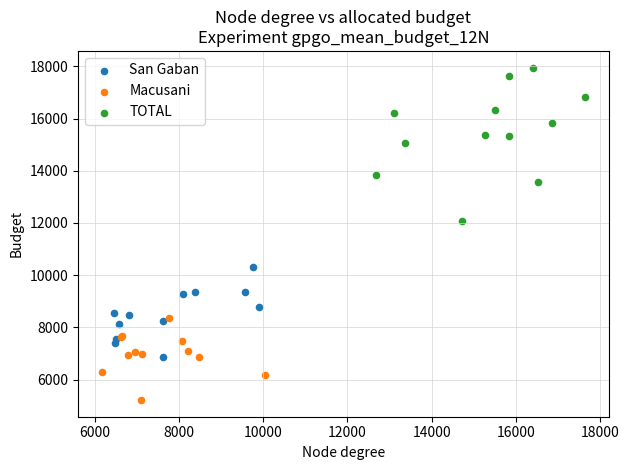

Which series has the largest Y range (max minus min)?

TOTAL